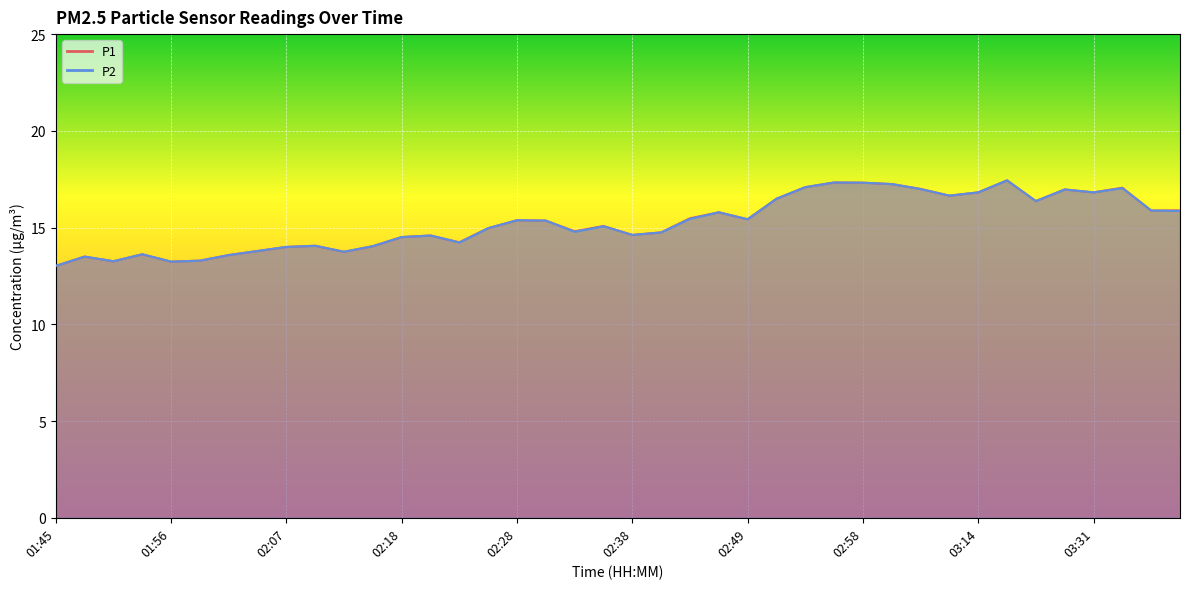

Reading left to right, list all the values displayed in this chart.

P1: 13.0	13.5	13.3	13.6	13.2	13.3	13.6	13.8	14.0	14.1	13.8	14.0	14.5	14.6	14.2	15.0	15.4	15.4	14.8	15.1	14.6	14.8	15.5	15.8	15.4	16.5	17.1	17.3	17.3	17.2	17.0	16.6	16.8	17.4	16.4	17.0	16.8	17.1	15.9	15.9
P2: 13.0	13.5	13.3	13.6	13.2	13.3	13.6	13.8	14.0	14.1	13.8	14.0	14.5	14.6	14.2	15.0	15.4	15.4	14.8	15.1	14.6	14.8	15.4	15.8	15.4	16.5	17.1	17.3	17.3	17.2	17.0	16.6	16.8	17.4	16.4	17.0	16.8	17.0	15.9	15.9